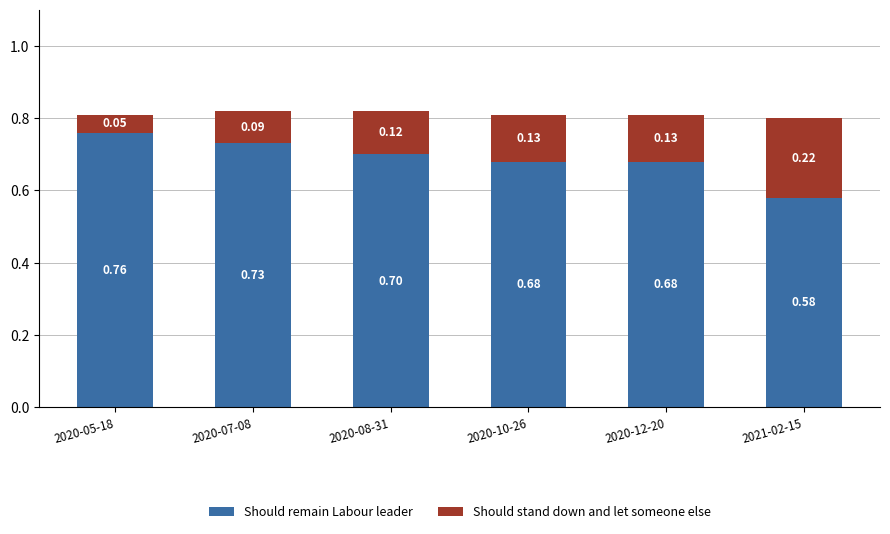

How many categories are shown in the chart?

6